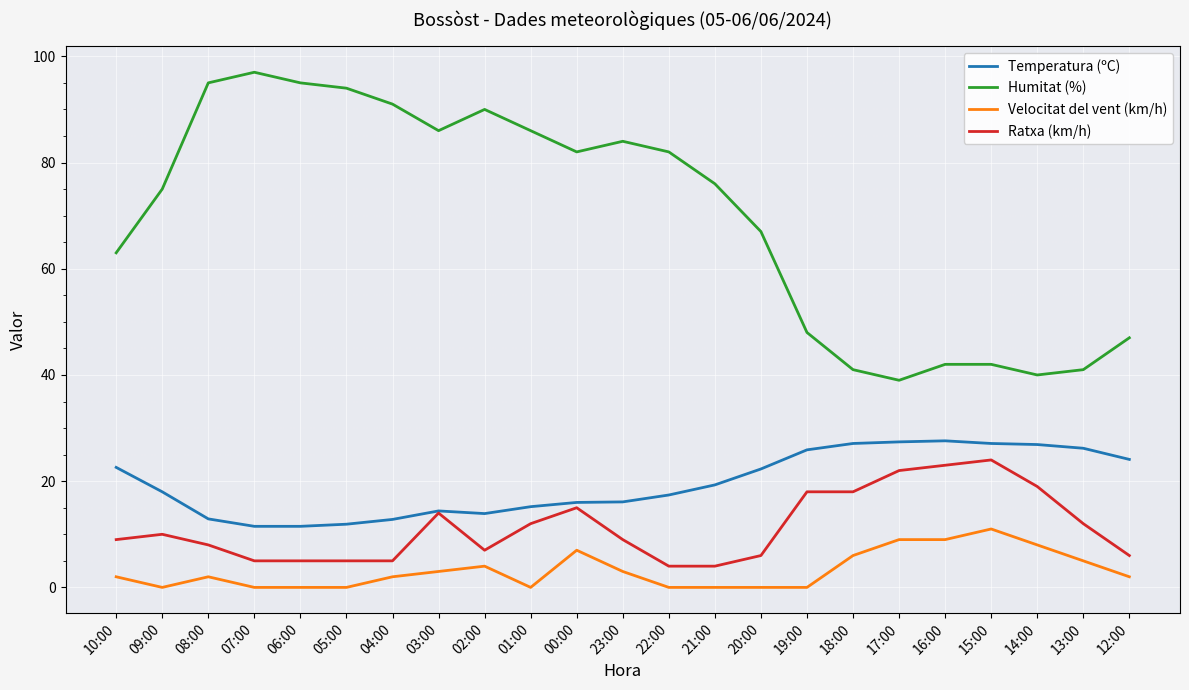

Between 22:00 and 13:00, which series saw the biggest shift?

Humitat (%)